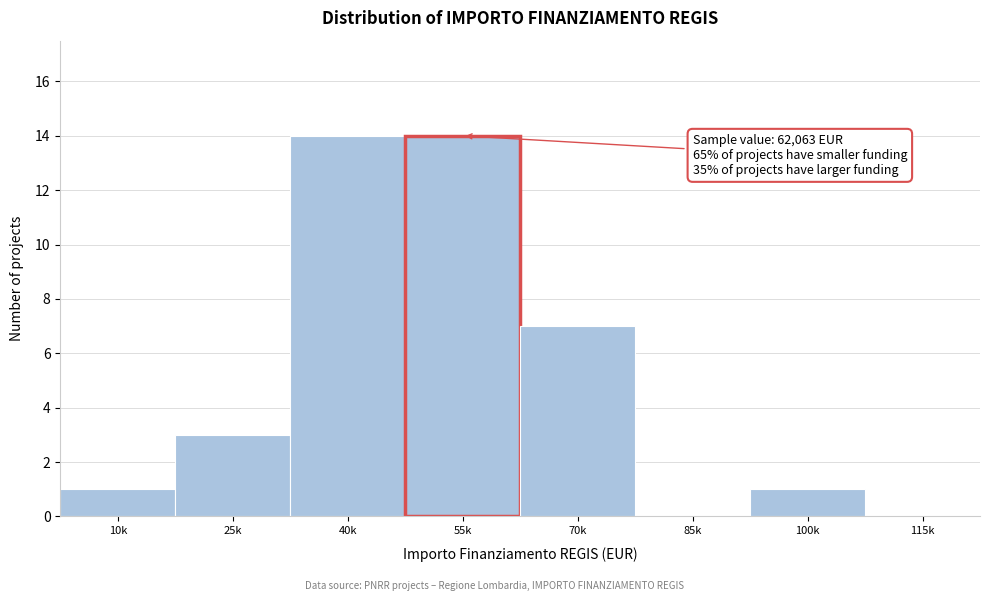

Reading left to right, what are all the values shown in this chart?

10k=1	25k=3	40k=14	55k=14	70k=7	85k=0	100k=1	115k=0